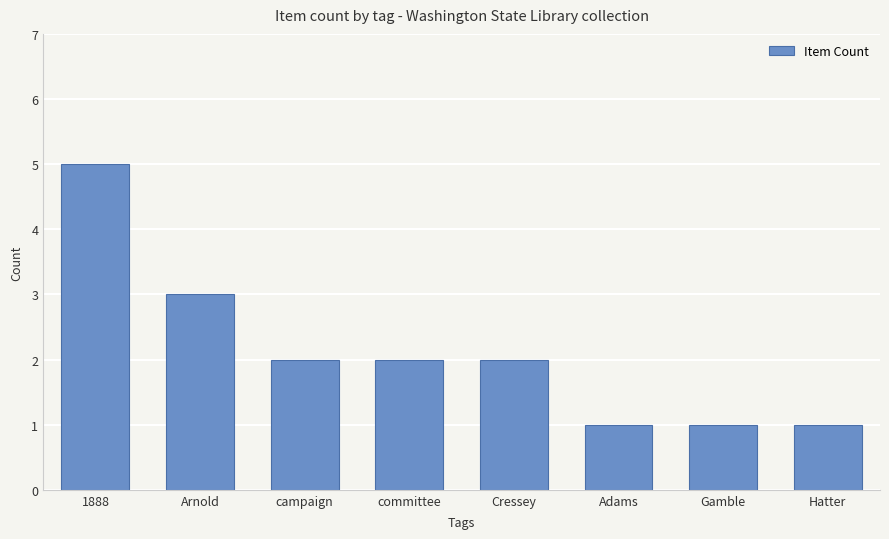

What is the maximum value shown in the chart?

5